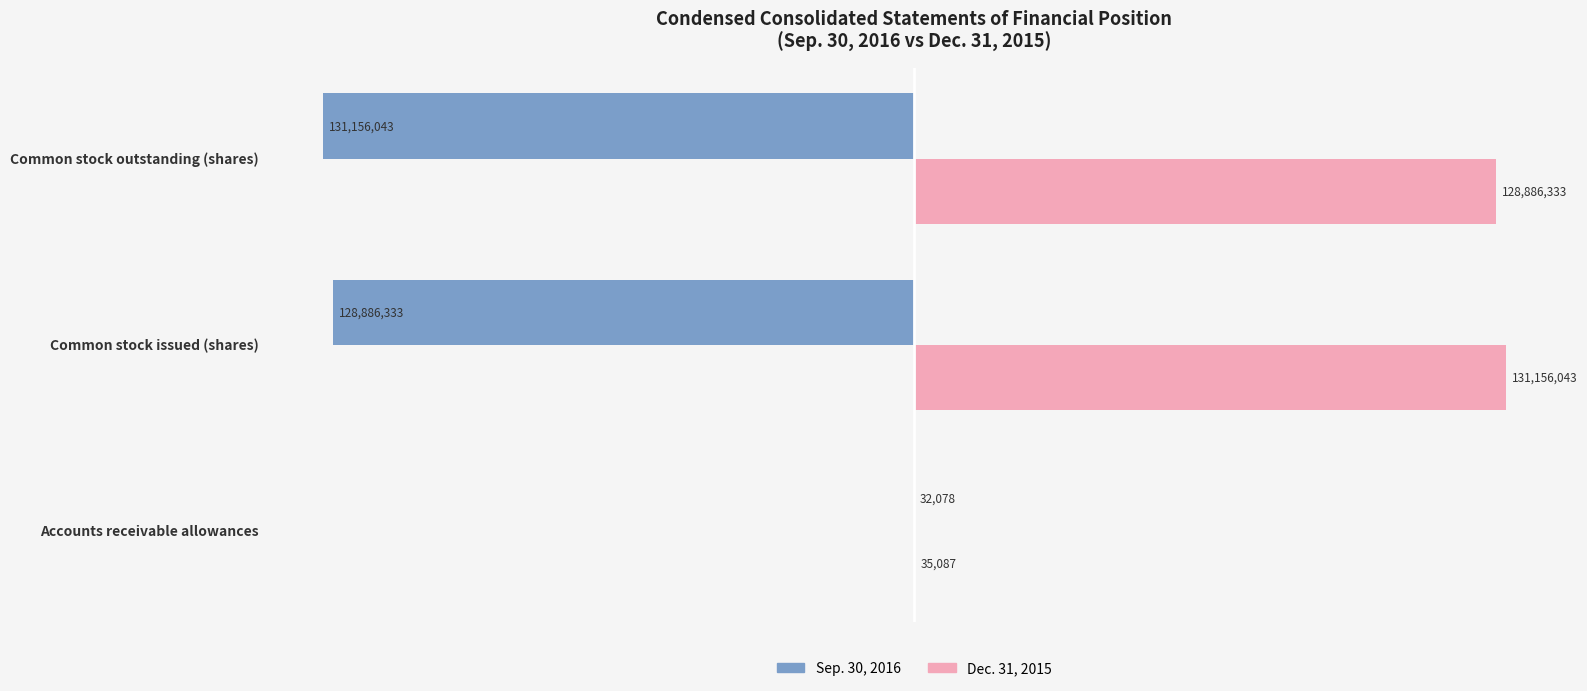

What are all the series names shown in the legend?

Sep. 30, 2016, Dec. 31, 2015